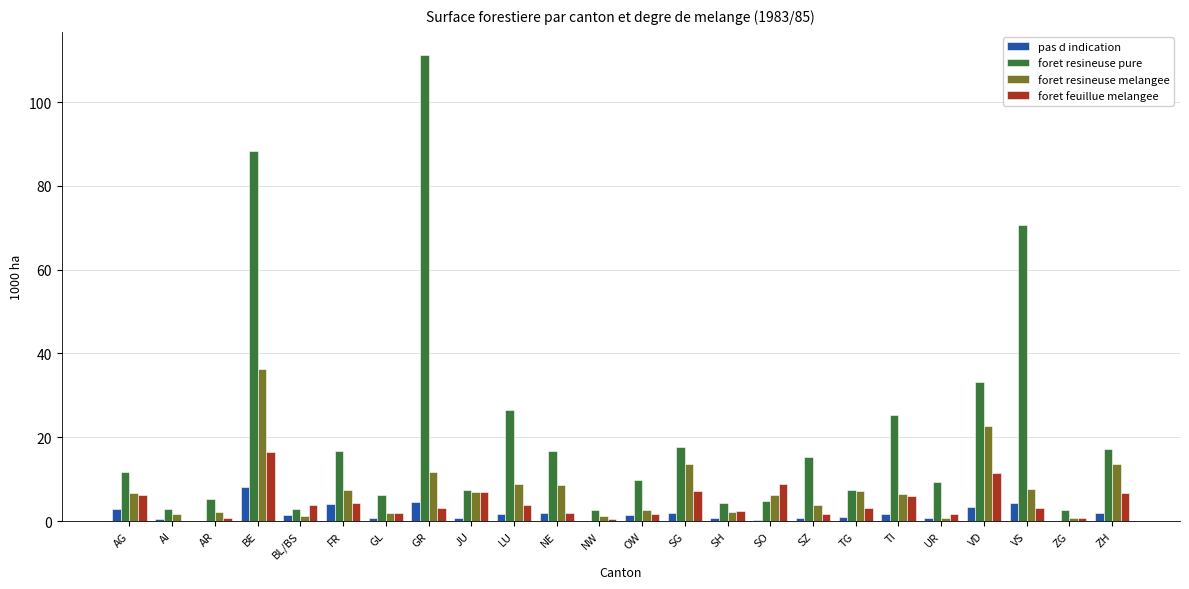

What are all the series names shown in the legend?

pas d indication, foret resineuse pure, foret resineuse melangee, foret feuillue melangee